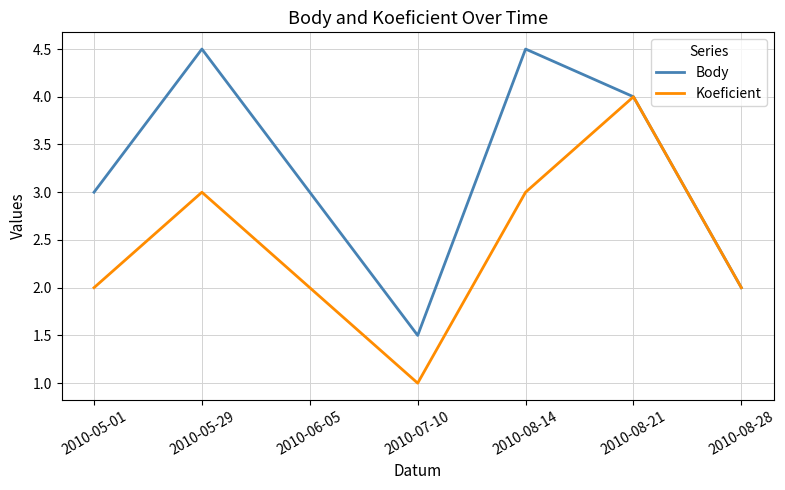

Count the Body values in the range 2 to 4.

4